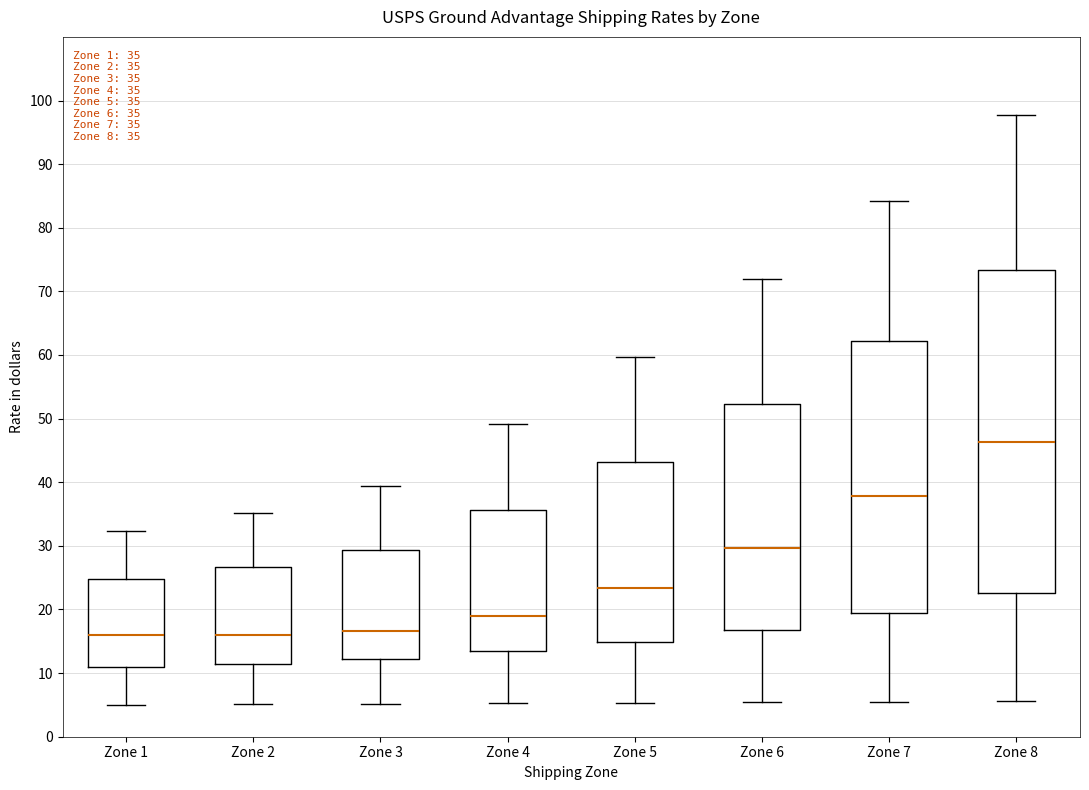

Which box is the tallest, from its lower edge to its upper edge?

Zone 8